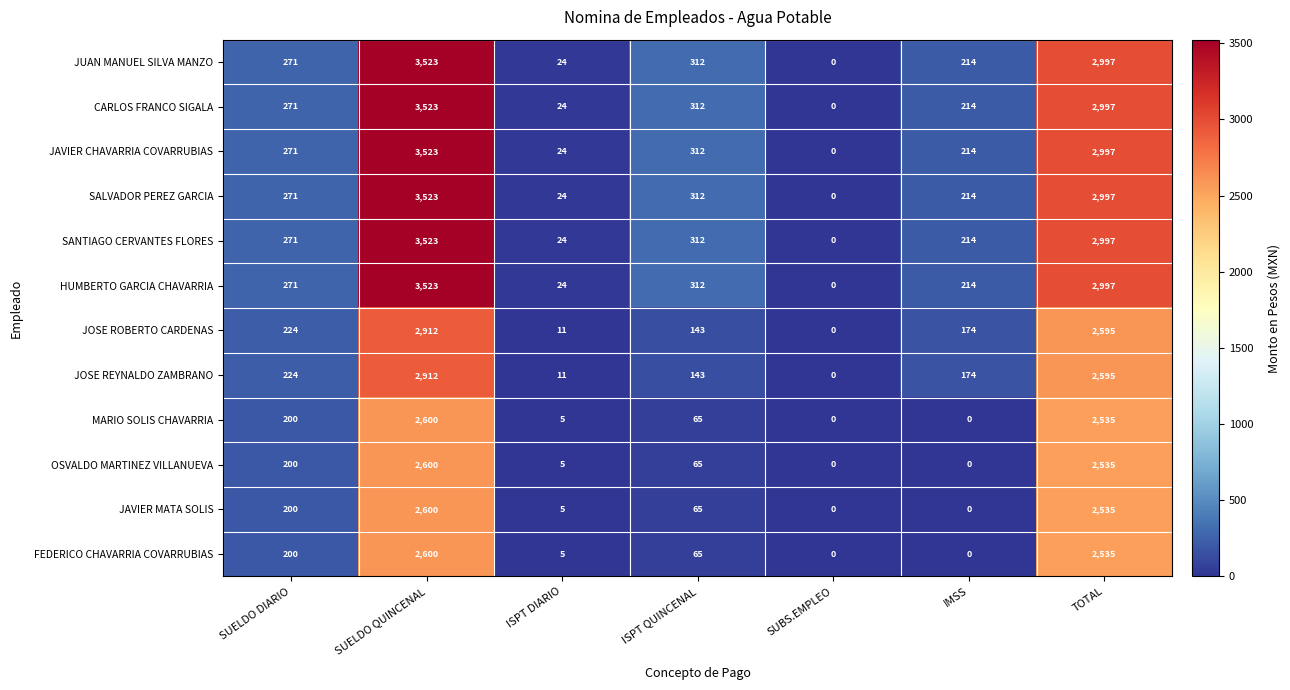

At which category does the chart reach its peak across all series?

SUELDO QUINCENAL